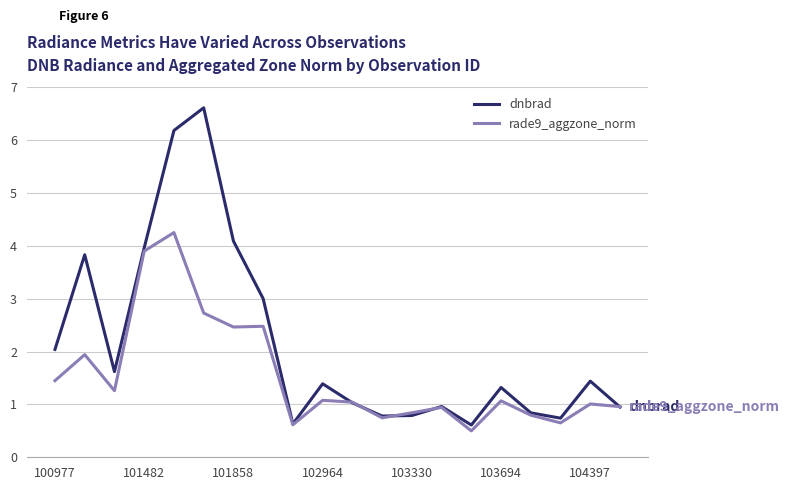

Which series has the largest total across all categories?

dnbrad